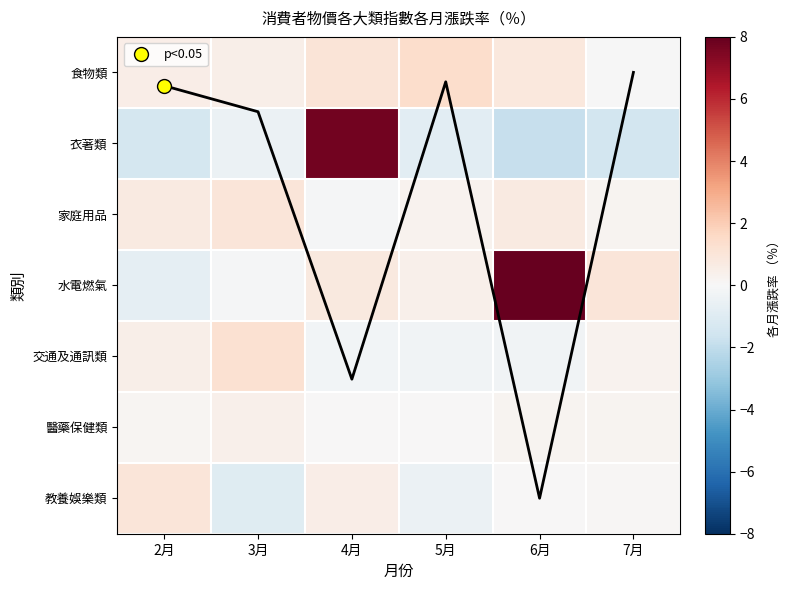

True or false: 衣著類 has a value of -0.8 at 5月.

True